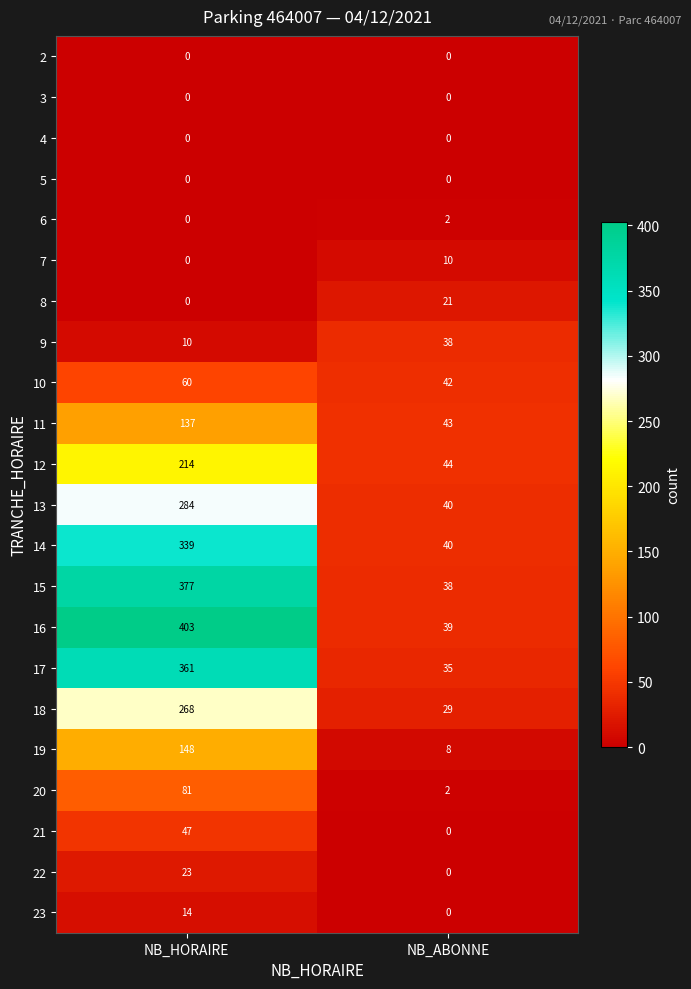

What is the difference between the highest and lowest values at NB_ABONNE?

44